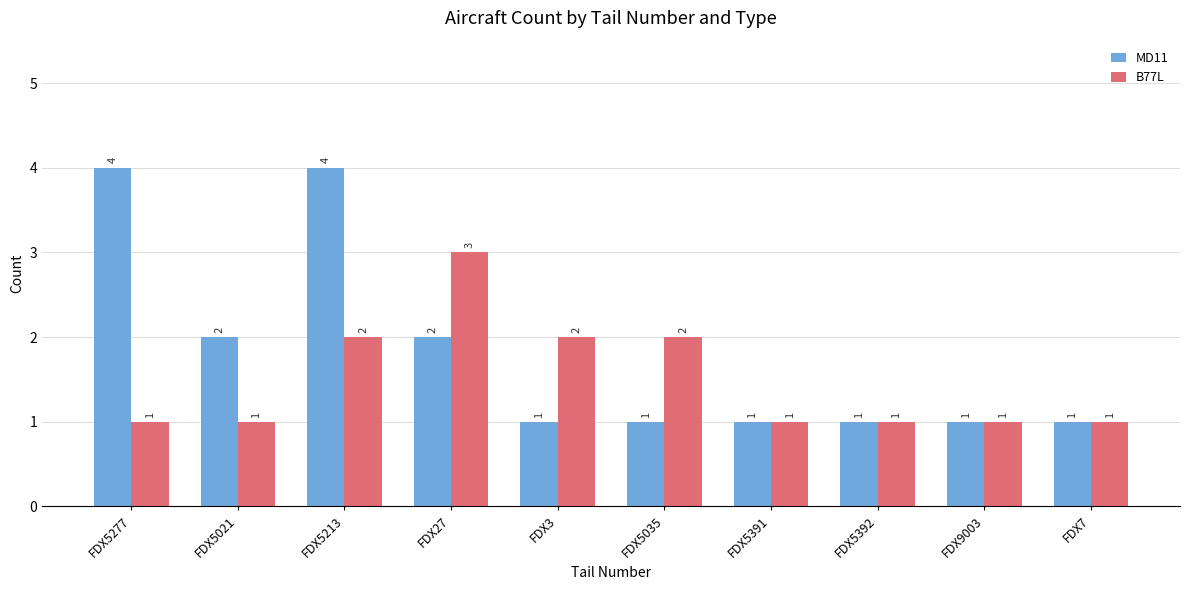

Which series has the largest total across all categories?

MD11